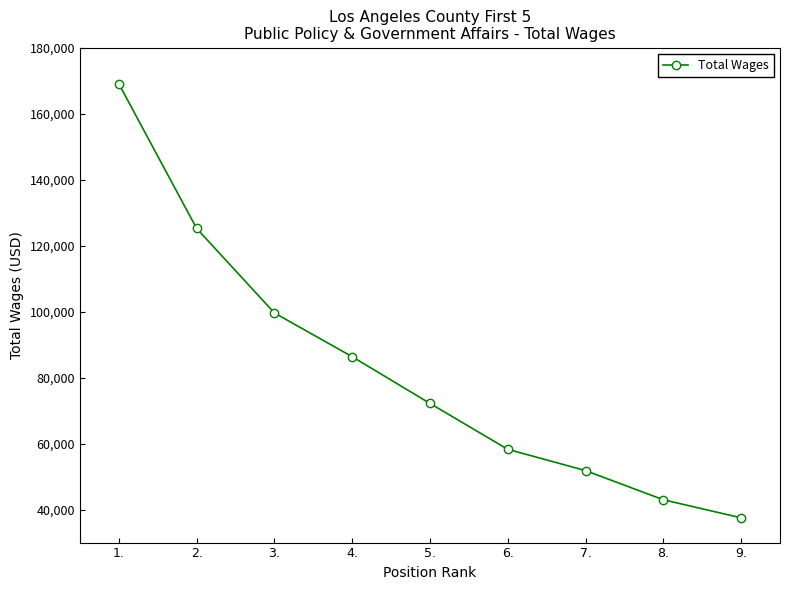

At which label is the value closest to 103289?

3.